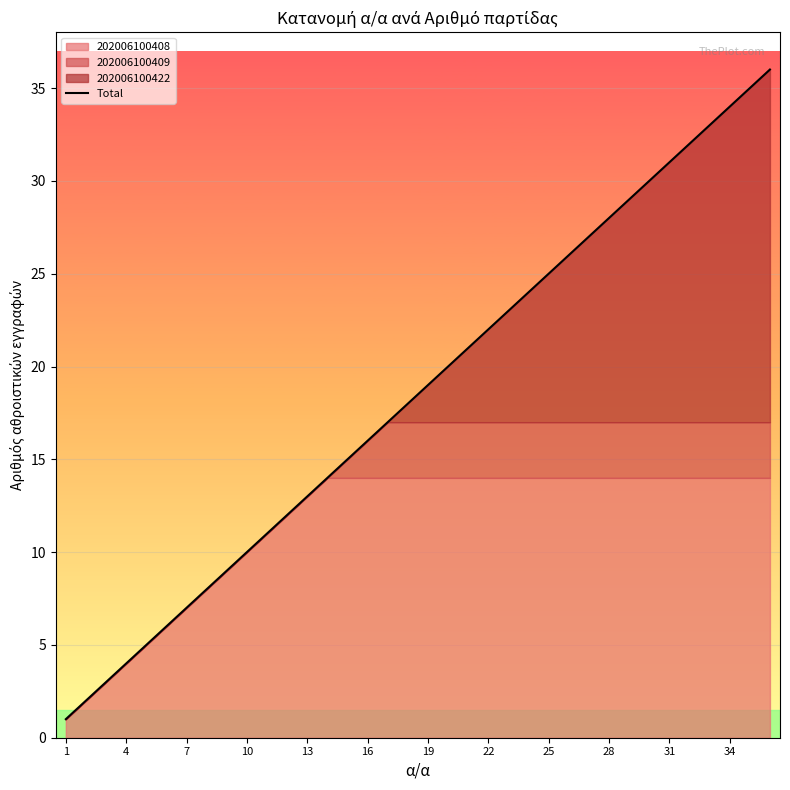

Where does the data first go above 19?

19